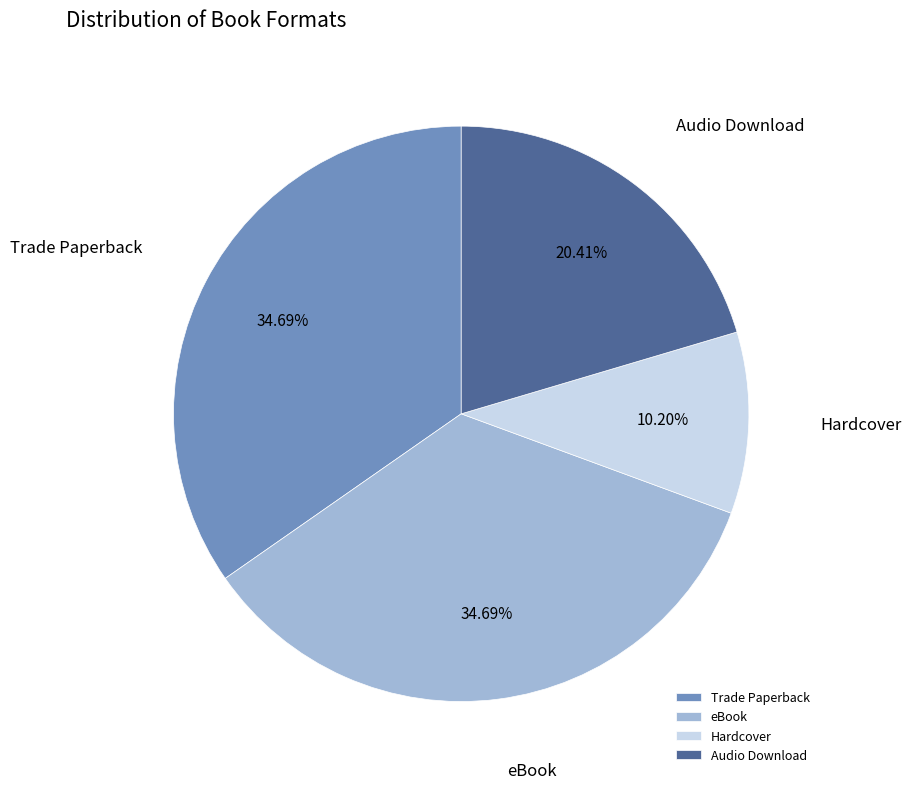

To the nearest percent, what is the average slice percentage?

25%